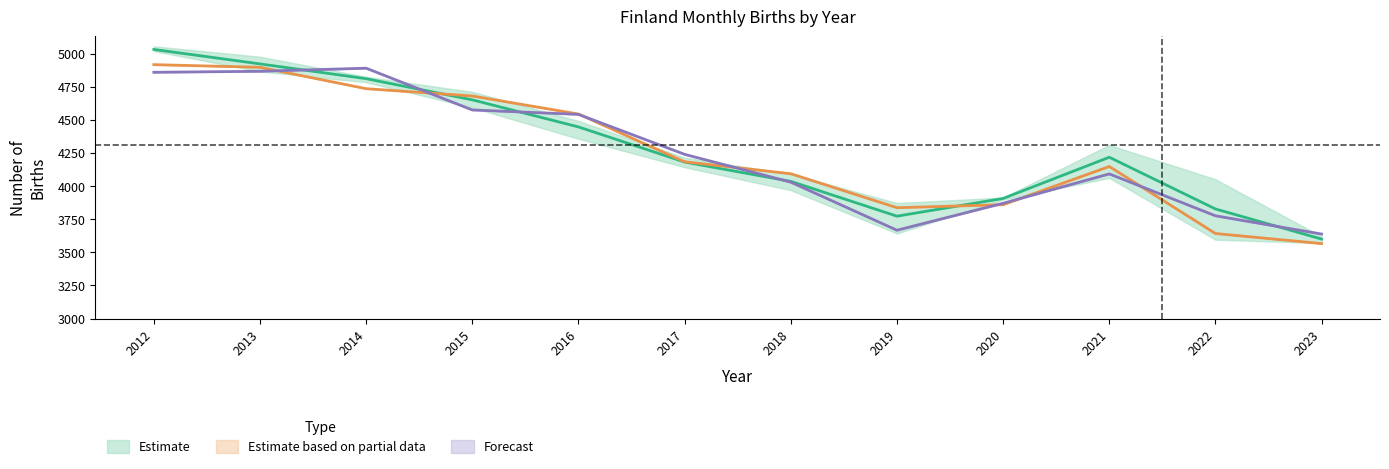

How many interior local peaks does the April series have?

2